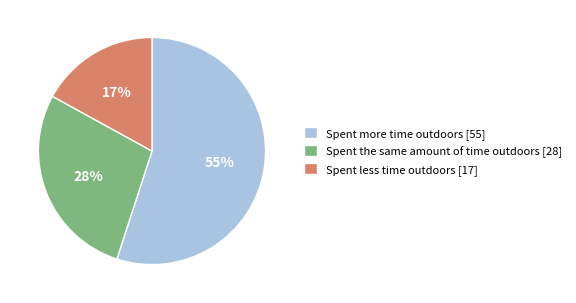

How many segments does this pie chart have?

3